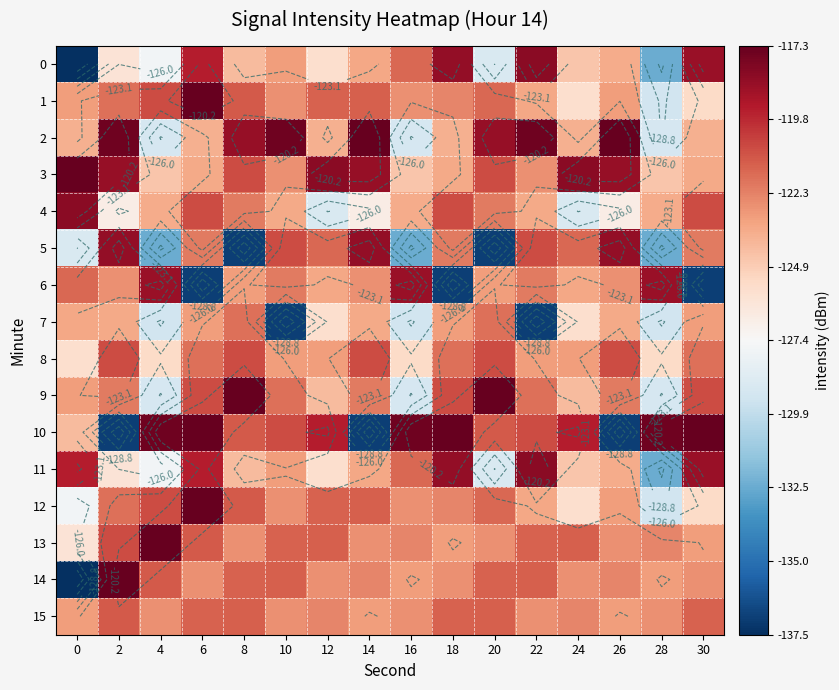

List the labels in order of 3 value, largest first.

0, 12, 24, 2, 14, 26, 8, 20, 10, 22, 6, 18, 30, 4, 16, 28